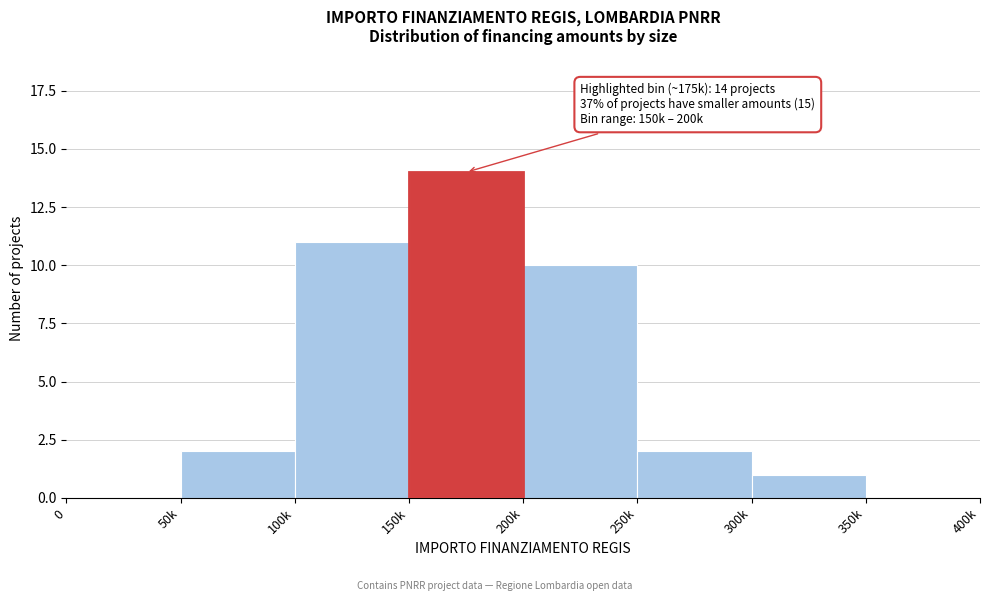

Reading right to left, extract all data points from this chart.

350k=0	300k=1	250k=2	200k=10	150k=14	100k=11	50k=2	0=0